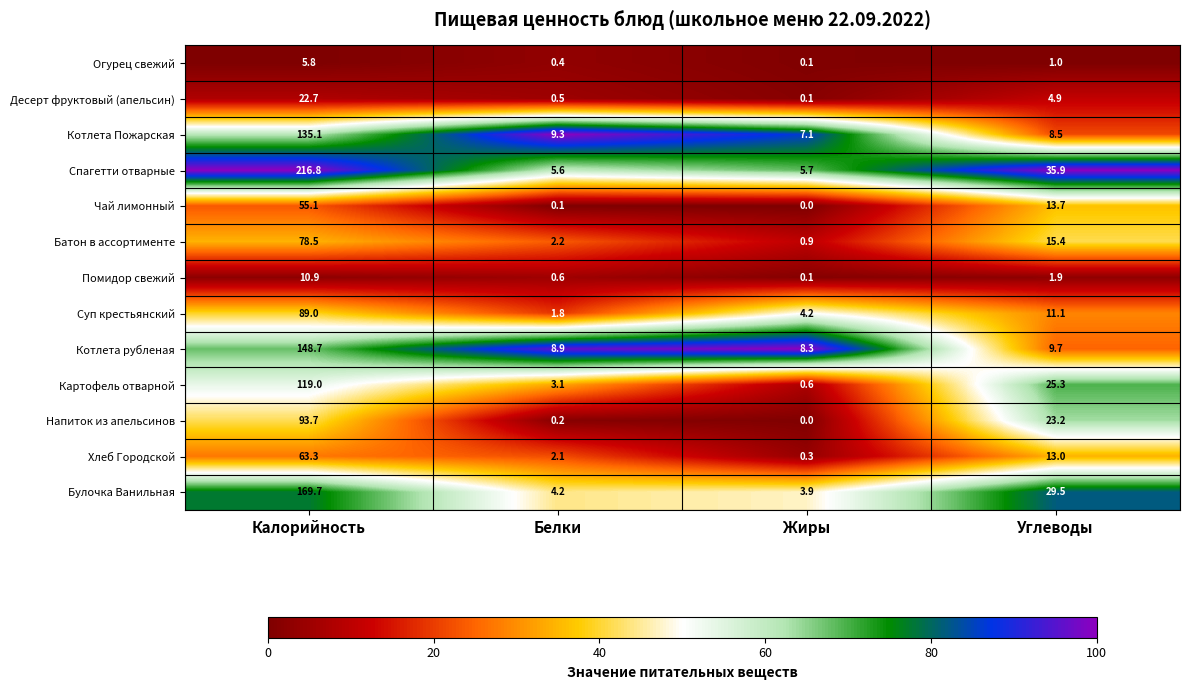

Is it true that Котлета рубленая equals 8.3 at Жиры?

True